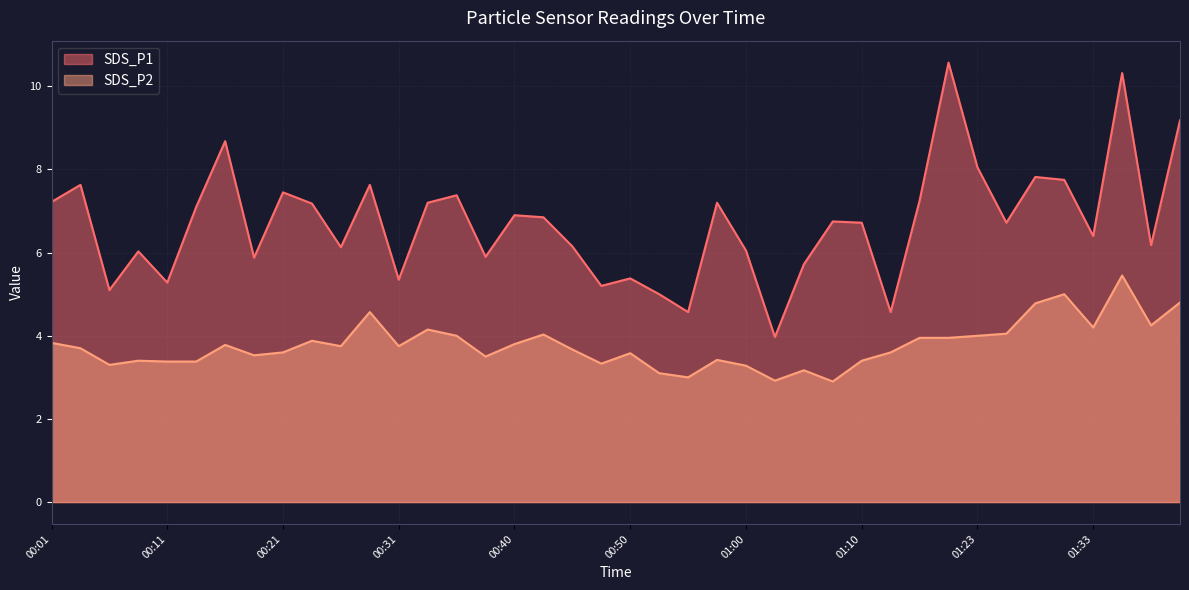

True or false: SDS_P1 and SDS_P2 intersect in this chart.

False